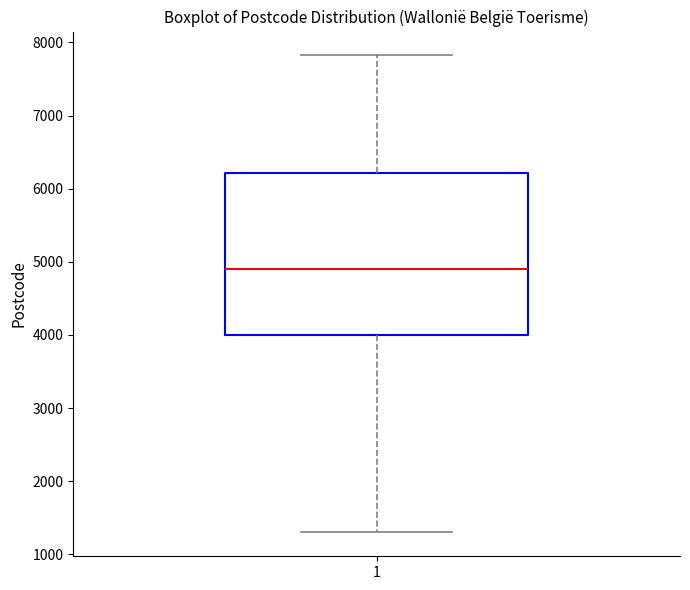

Read this box plot against the y-axis: the position of the median line, the range covered by the box, and the ends of both whiskers. The values are not printed on the chart, so give them approximately, as read against the axis.

median 4900, box 4000 to 6200, whiskers 1300 to 7800